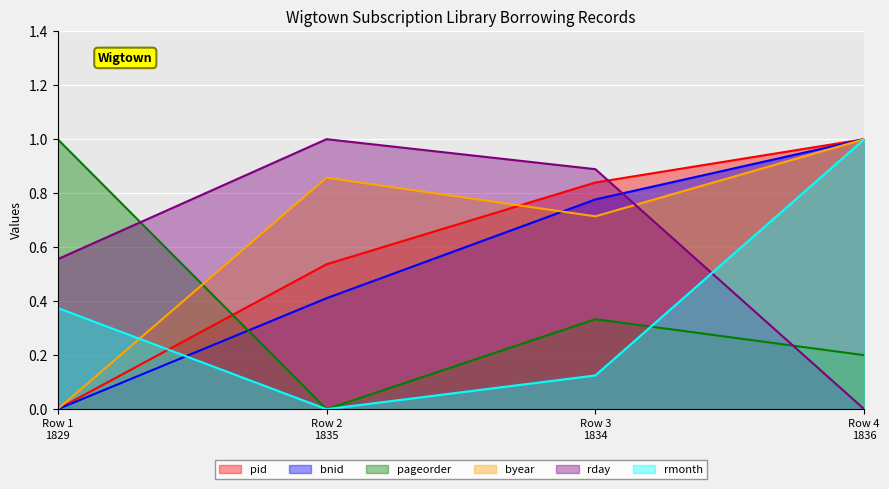

Which series ends up on top after the final intersection of rmonth and pageorder?

rmonth